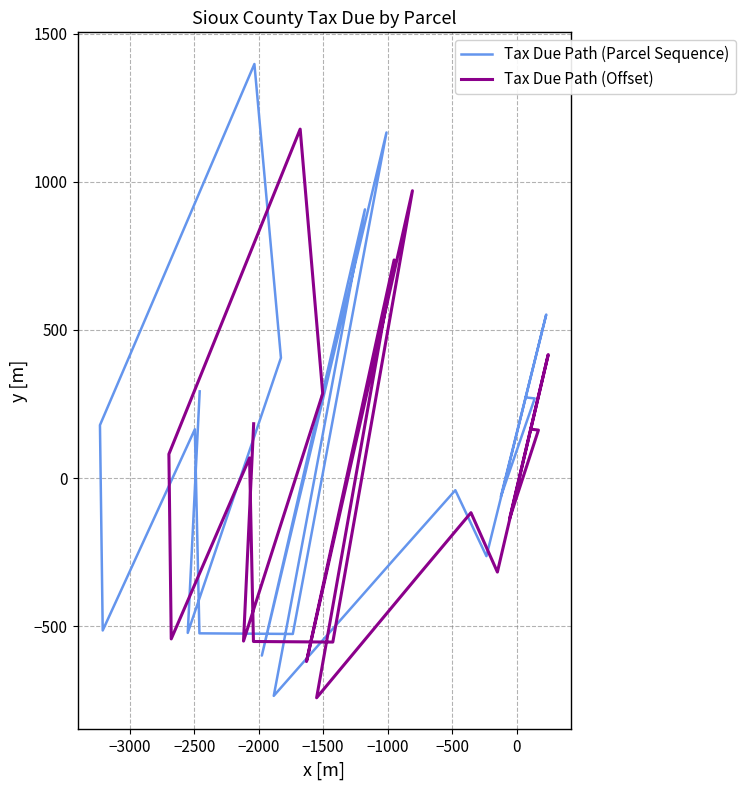

At which category does Tax Due Path (Offset) reach its first local peak?

−2000